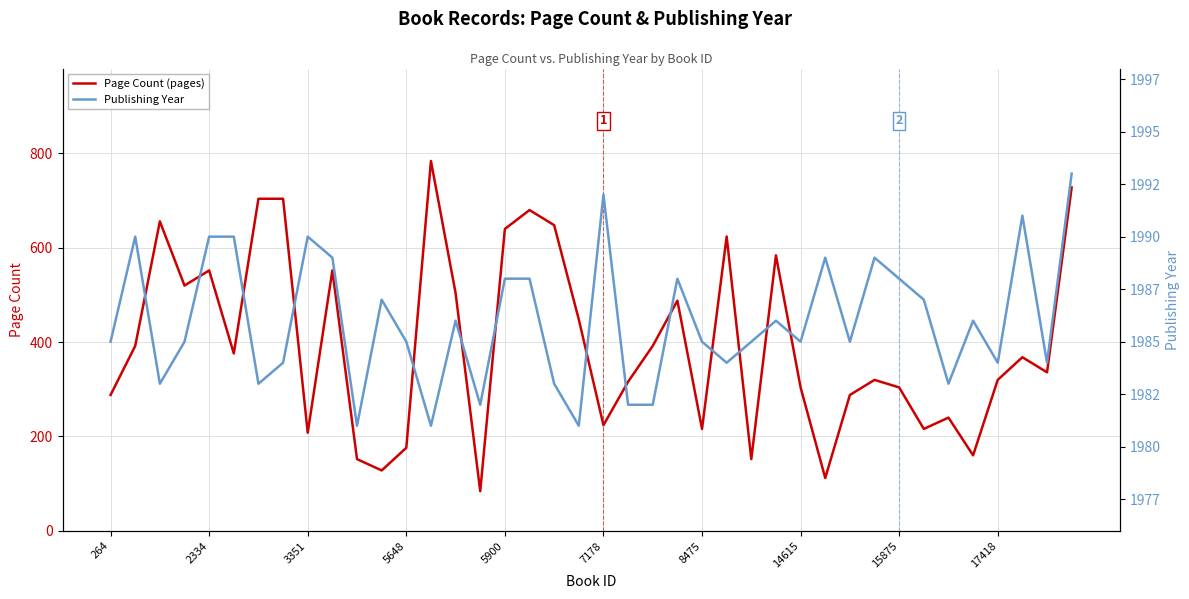

What is the sum of the Publishing Year values at 18 and 39?

3976